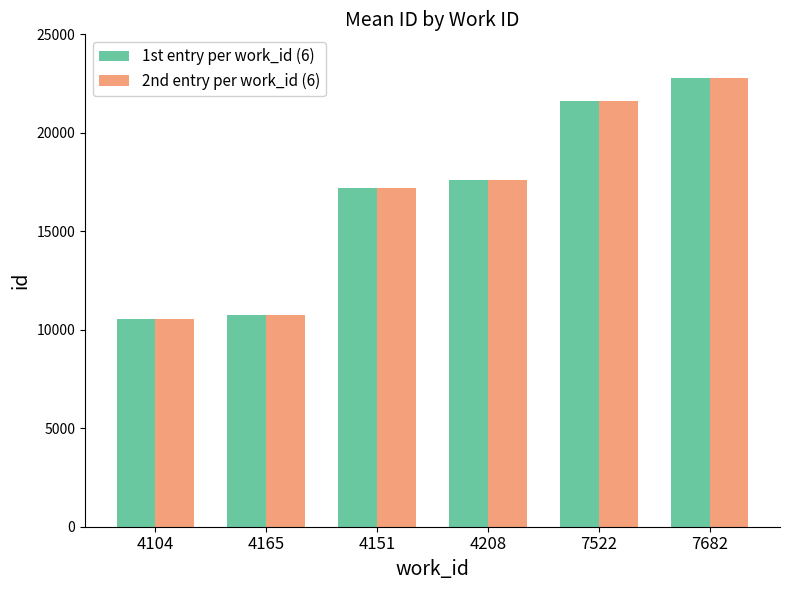

Is the value of 2nd entry per work_id (6) at 4104 greater than the value of 1st entry per work_id (6) at 7682?

No